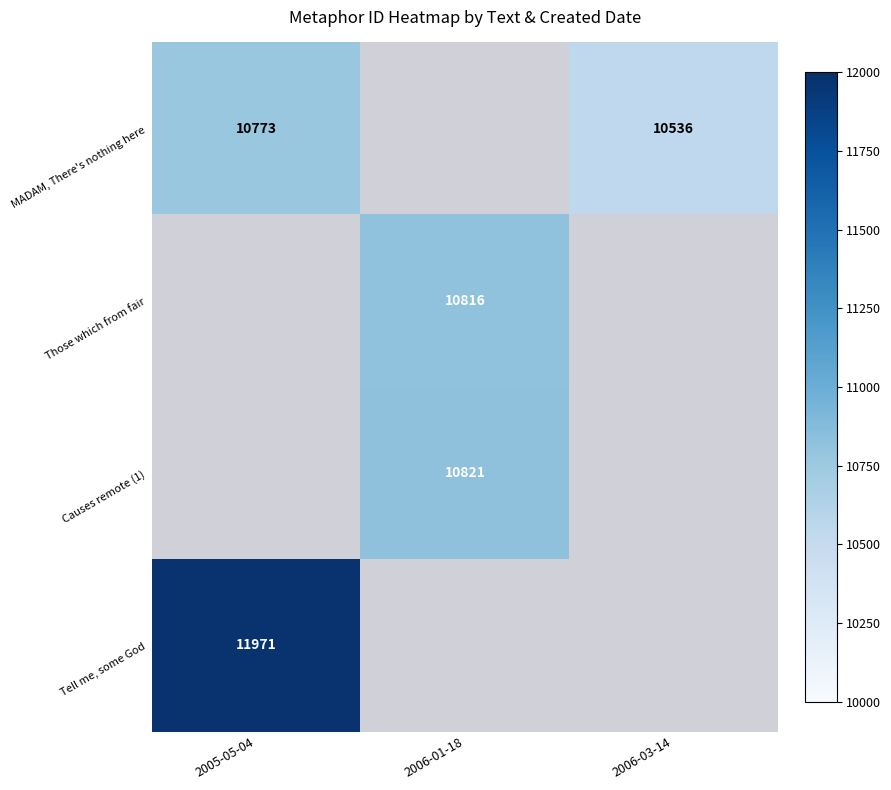

At how many categories does at least one series exceed 11044?

1